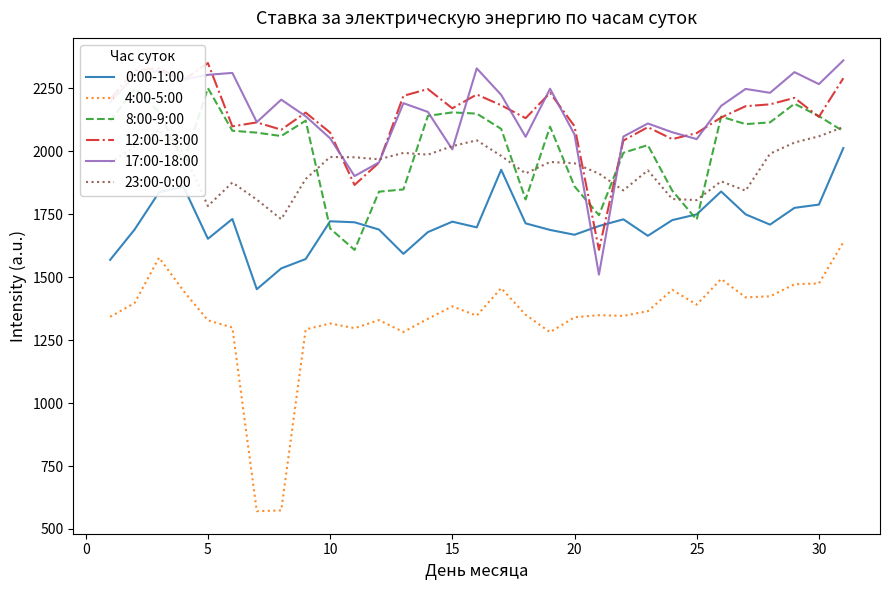

What is the lowest value of the 0:00-1:00 series?

1452.4